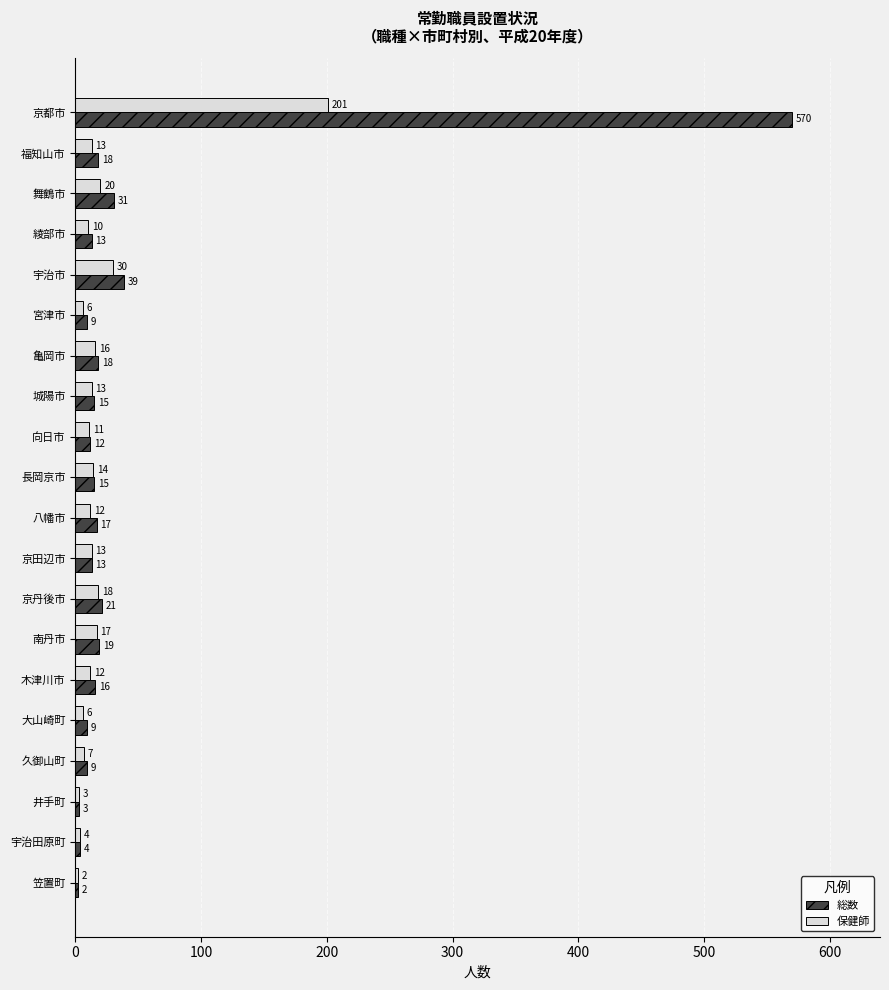

At 向日市, list the series in order from largest to smallest.

総数, 保健師